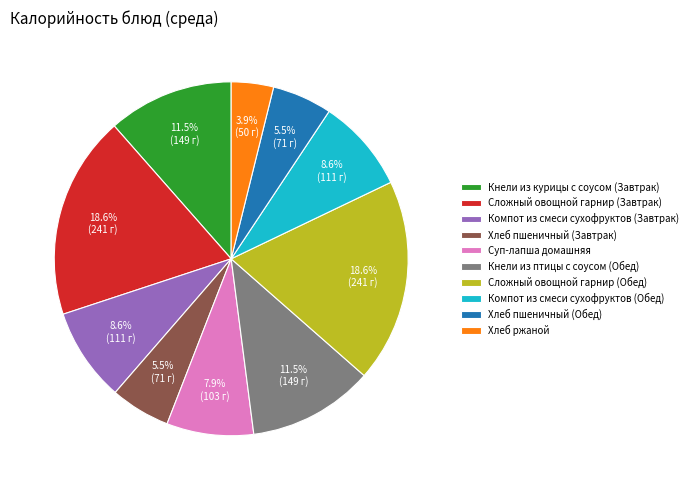

To the nearest percent, what portion does Суп-лапша домашняя represent?

8%